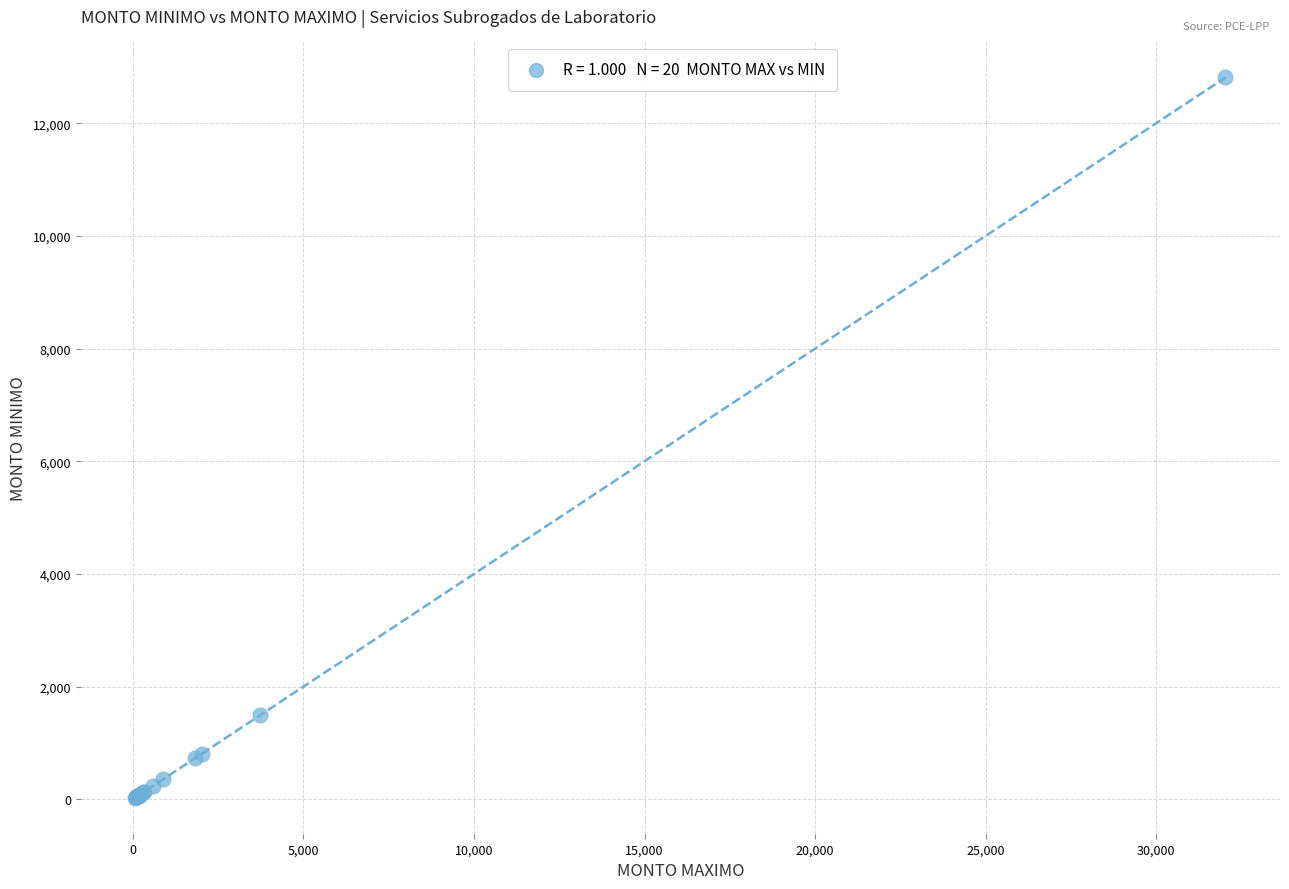

What Y value in the scatter plot is closest to 6419?

1488.6